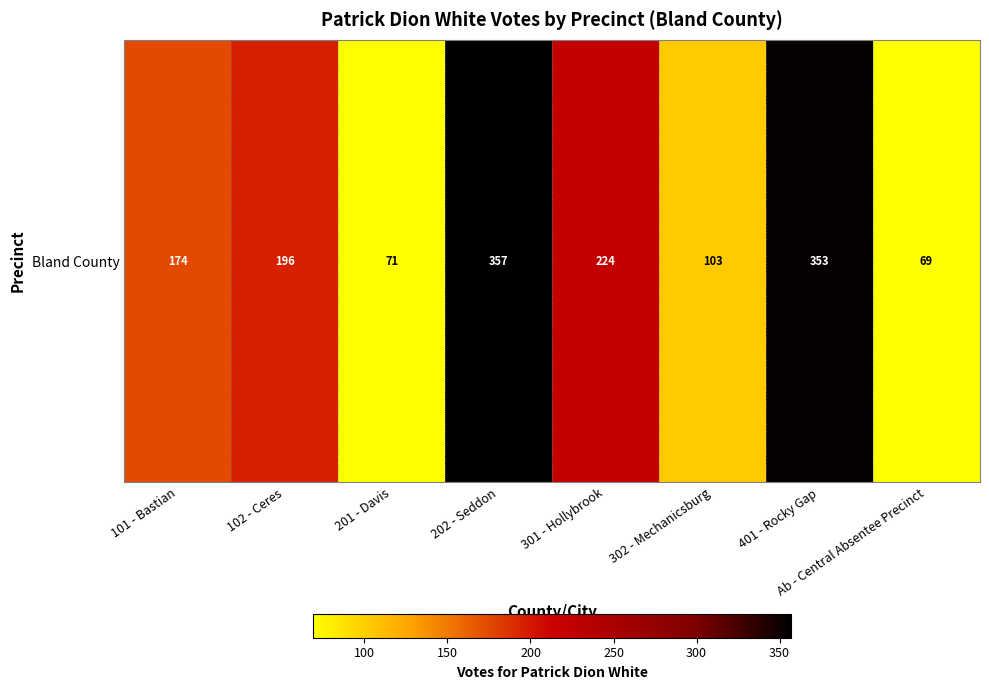

What is the average value?

193